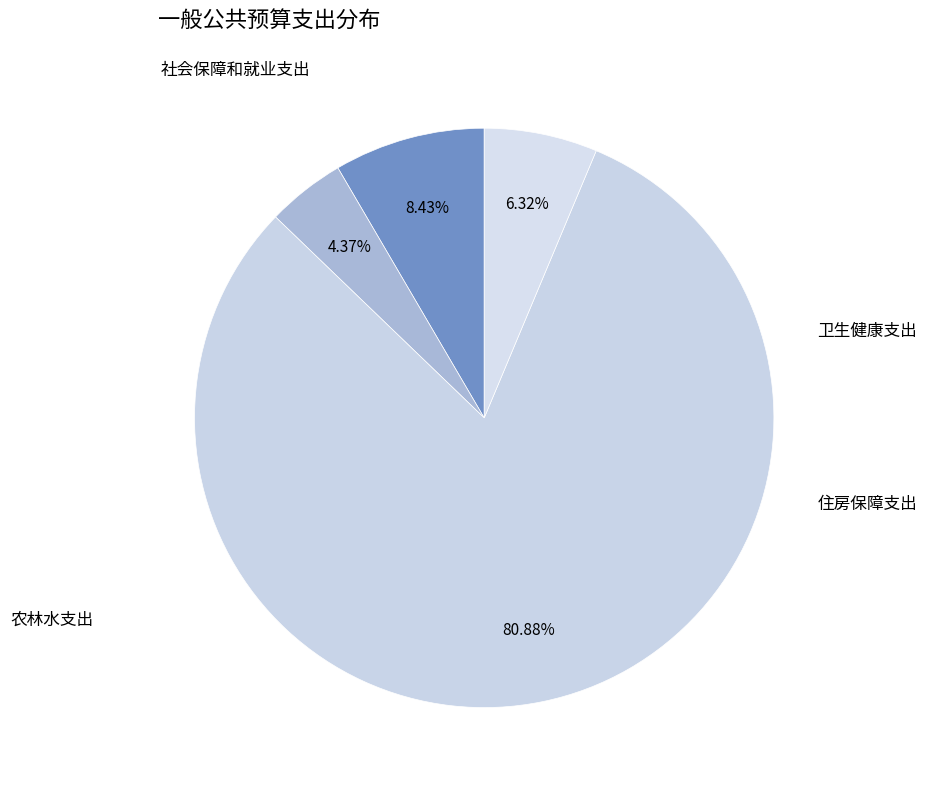

How many segments does this pie chart have?

4